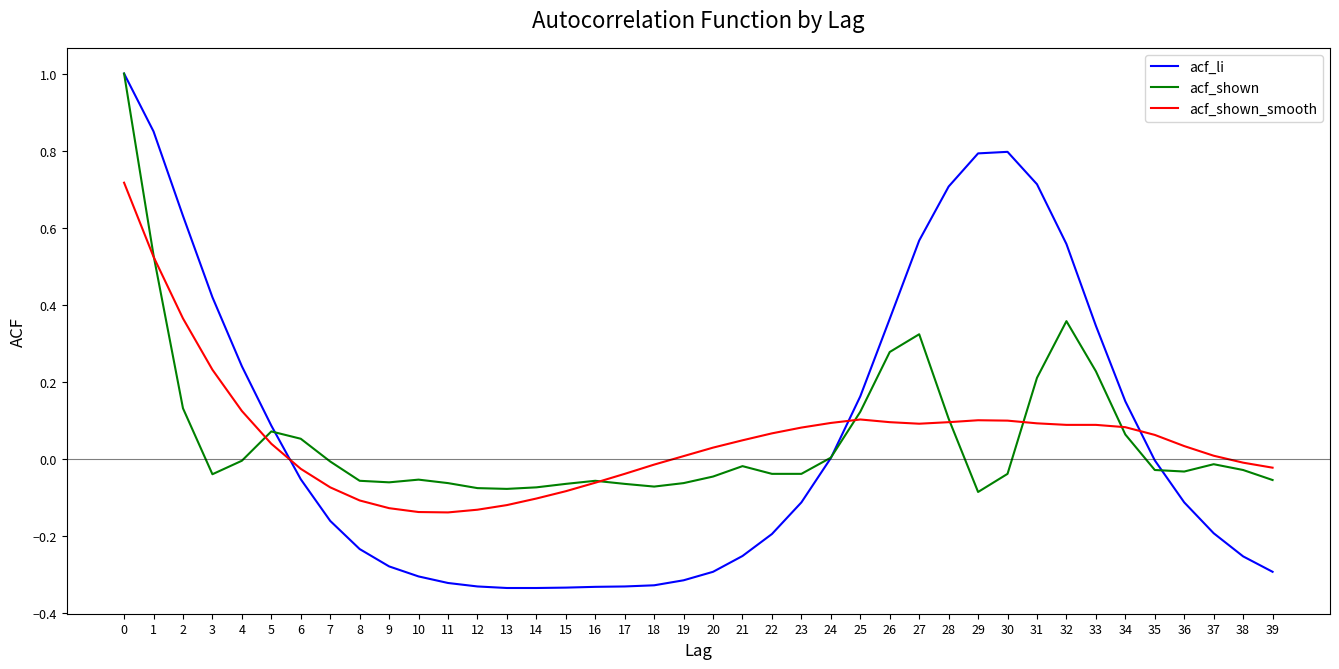

How many values in acf_shown_smooth are below zero?

15